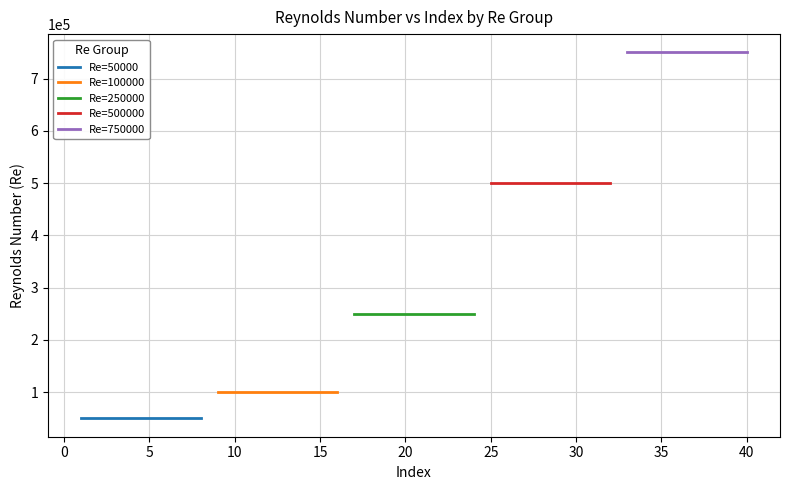

The Re=500000 series shows 788681 at 25. True or false?

False